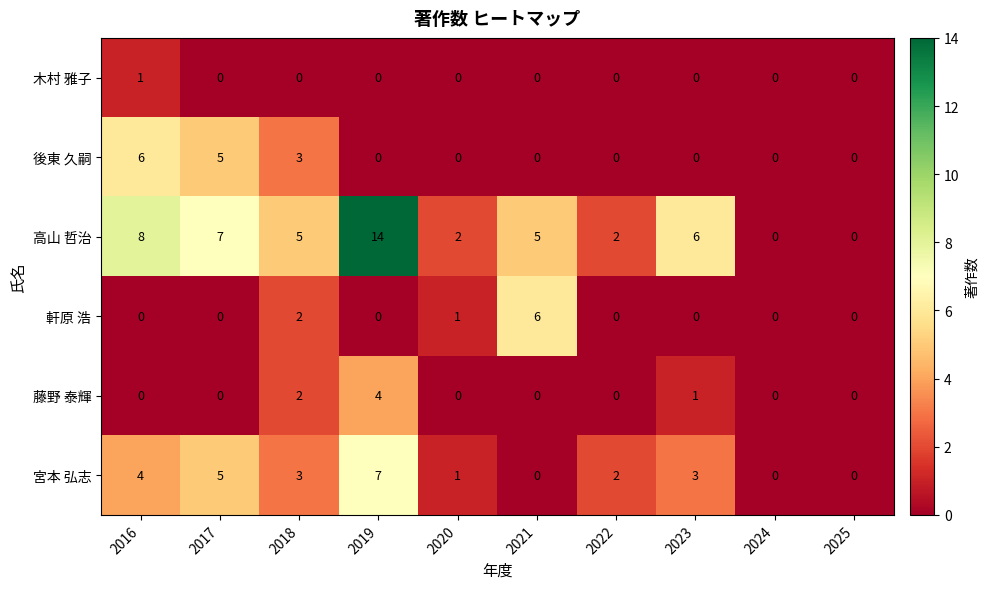

What is the total value across all series at 2018?

15